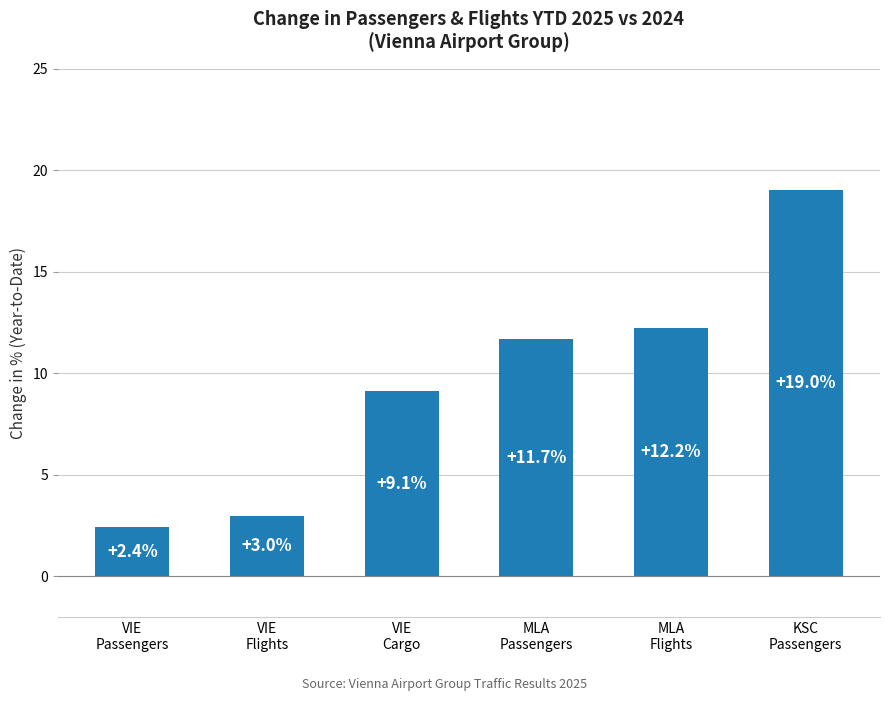

List the labels in order of value, smallest first.

VIE
Passengers, VIE
Flights, VIE
Cargo, MLA
Passengers, MLA
Flights, KSC
Passengers